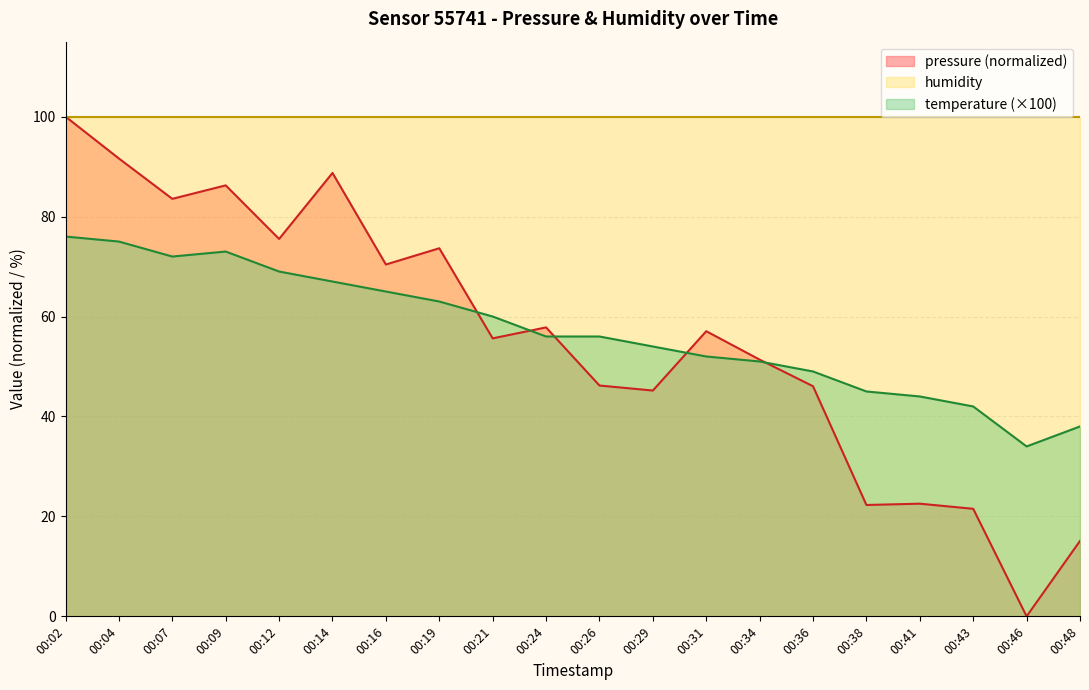

What is the average value of the pressure series?

55.5